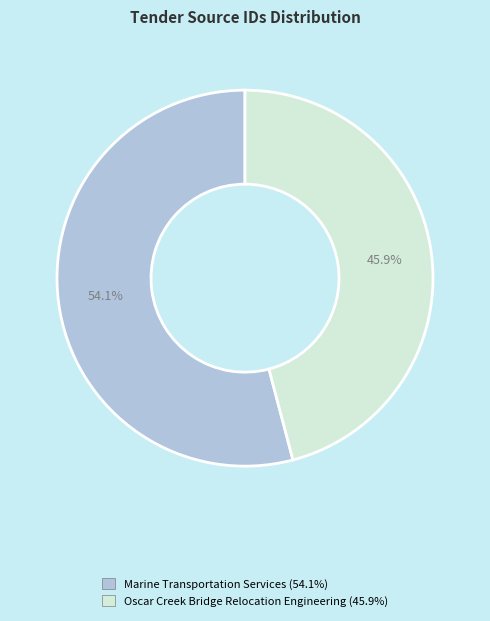

To the nearest percent, what portion does Oscar Creek Bridge Relocation Engineering represent?

46%